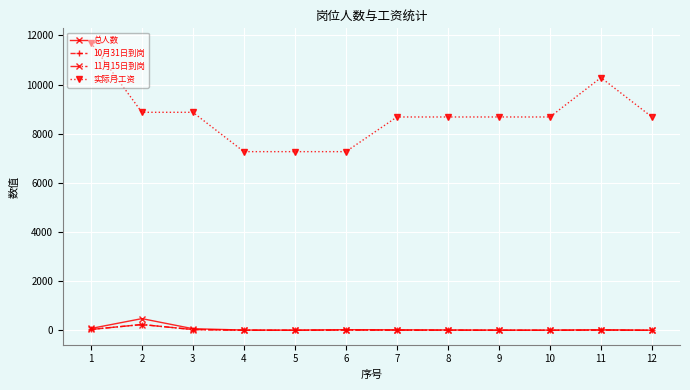

Where does the 11月15日到岗 series first go above 11?

1